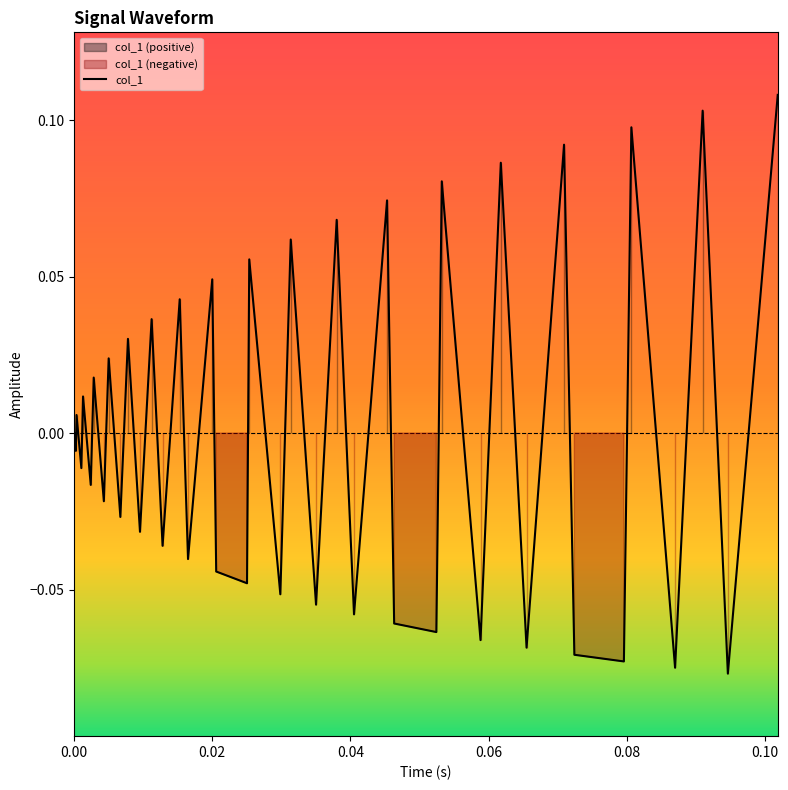

How many interior local valleys (lower than both neighbors) does the data have?

18